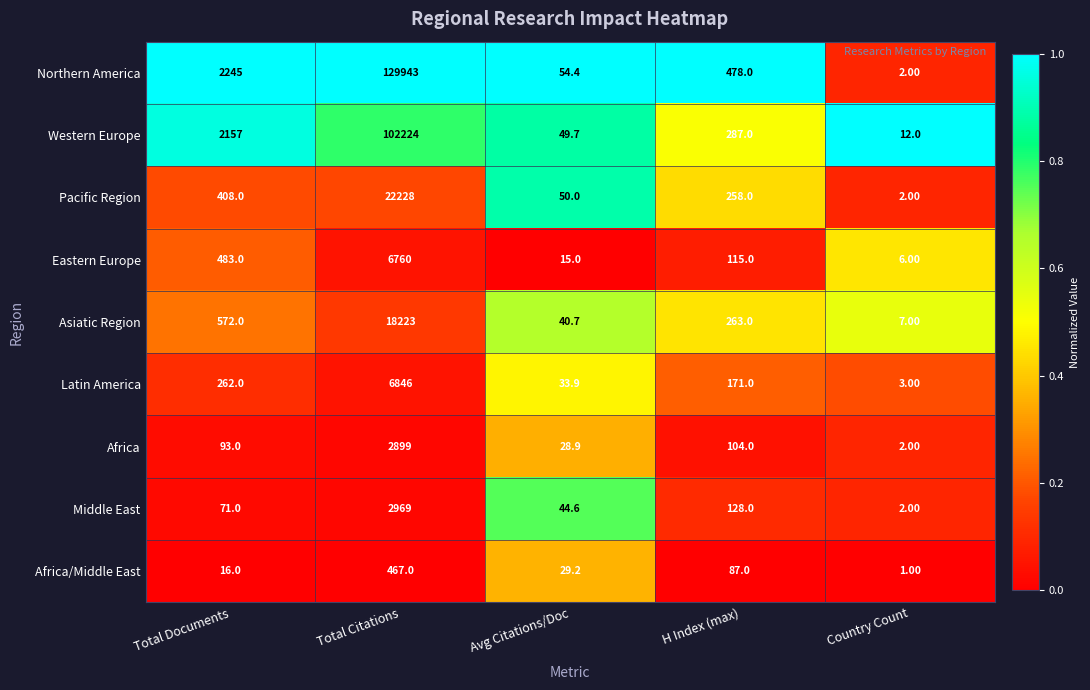

What is the difference between the maximum and minimum values in the Africa/Middle East series?

466.0